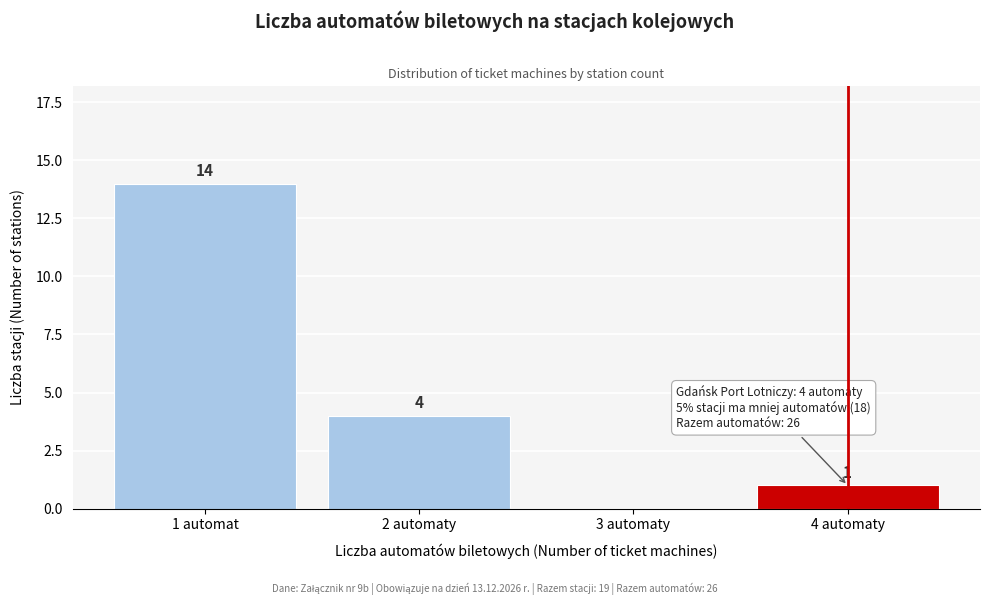

Reading right to left, extract all data points from this chart.

4 automaty=1	3 automaty=0	2 automaty=4	1 automat=14